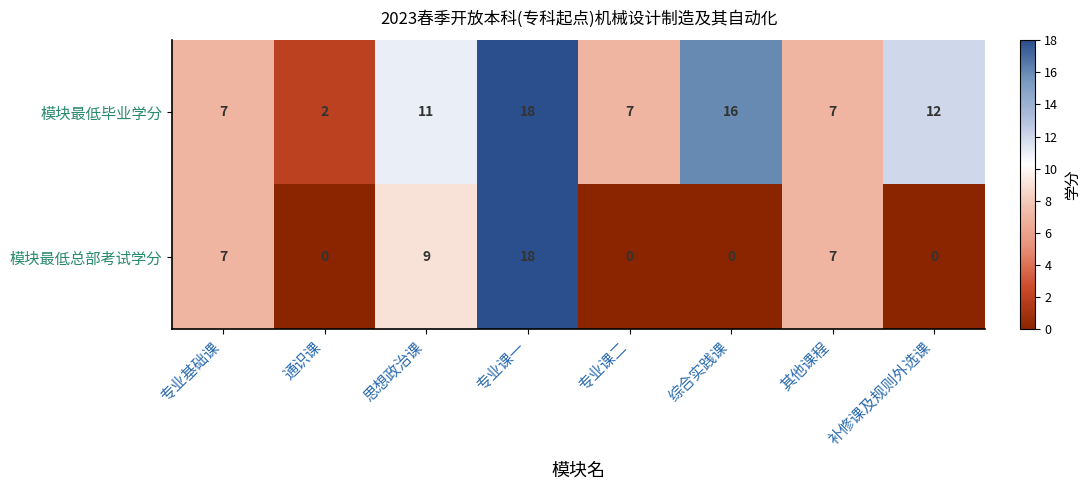

Reading left to right, transcribe all the data shown in this chart.

模块最低毕业学分: 7	2	11	18	7	16	7	12
模块最低总部考试学分: 7	0	9	18	0	0	7	0